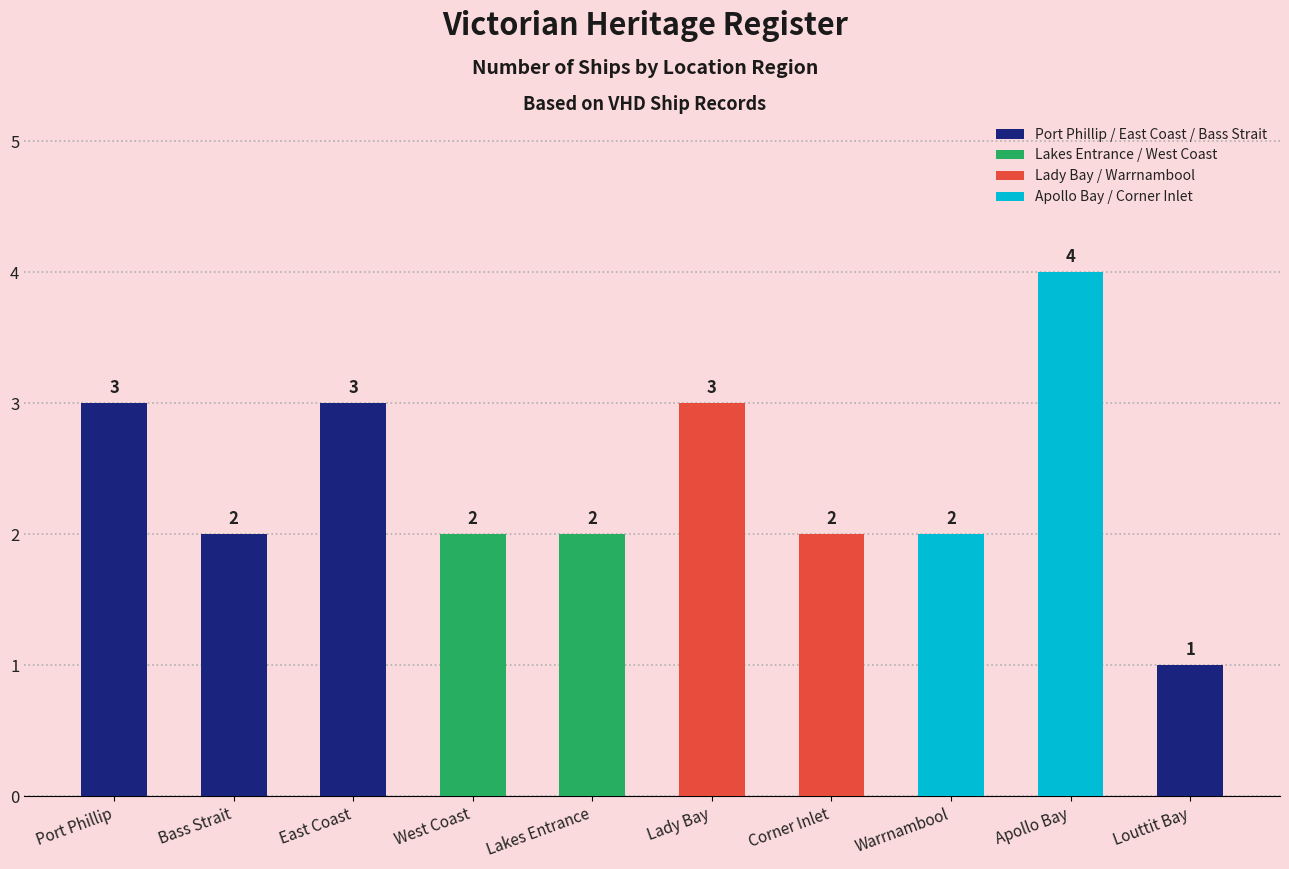

Count the values in the range 2 to 3.

8